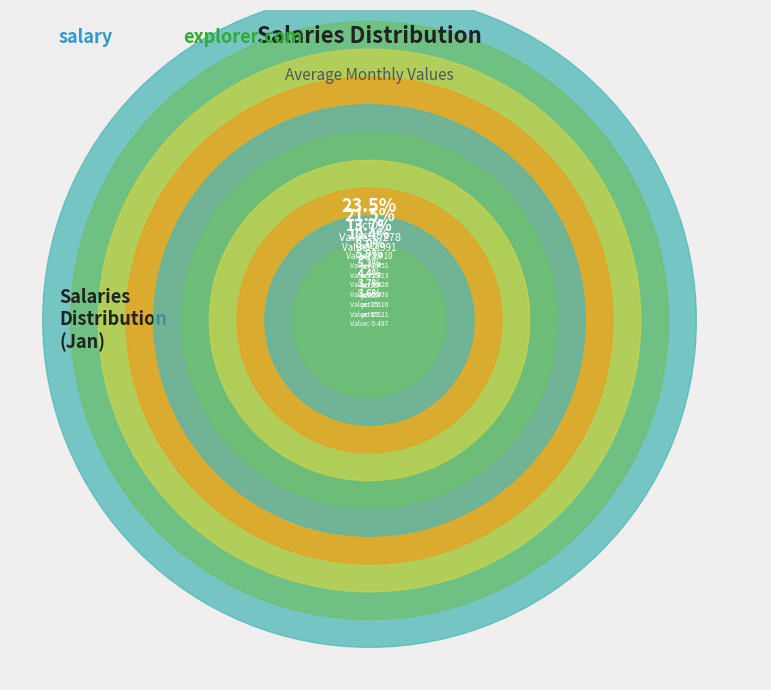

What percentage is NOT represented by pct75?

96.3%